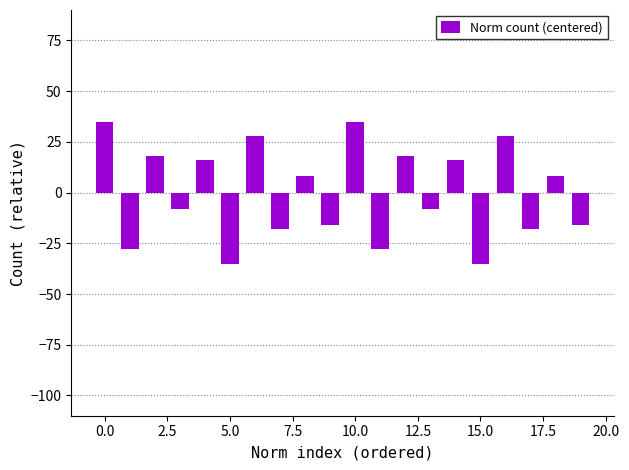

What is the minimum value shown in the chart?

-35